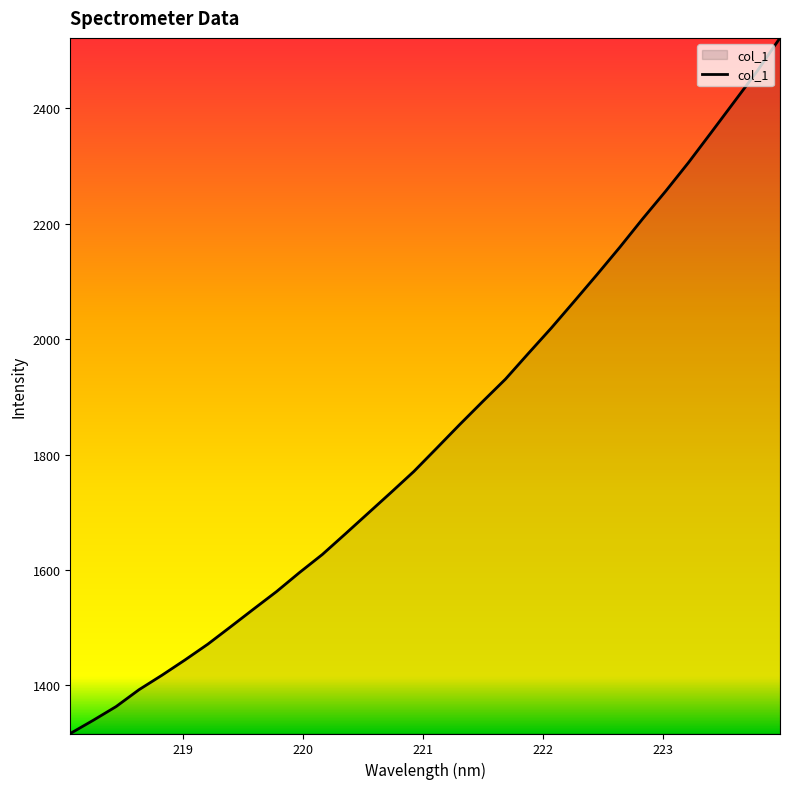

Reading left to right, what are all the values shown in this chart?

1316.4	1339.3	1363.2	1392.4	1417.5	1443.8	1471.2	1501.5	1532.2	1562.4	1595.3	1626.8	1662.3	1698.3	1734.3	1770.8	1811.3	1852.0	1891.8	1930.8	1975.3	2019.3	2065.4	2112.0	2159.5	2208.9	2256.5	2306.2	2358.7	2411.6	2464.6	2522.3